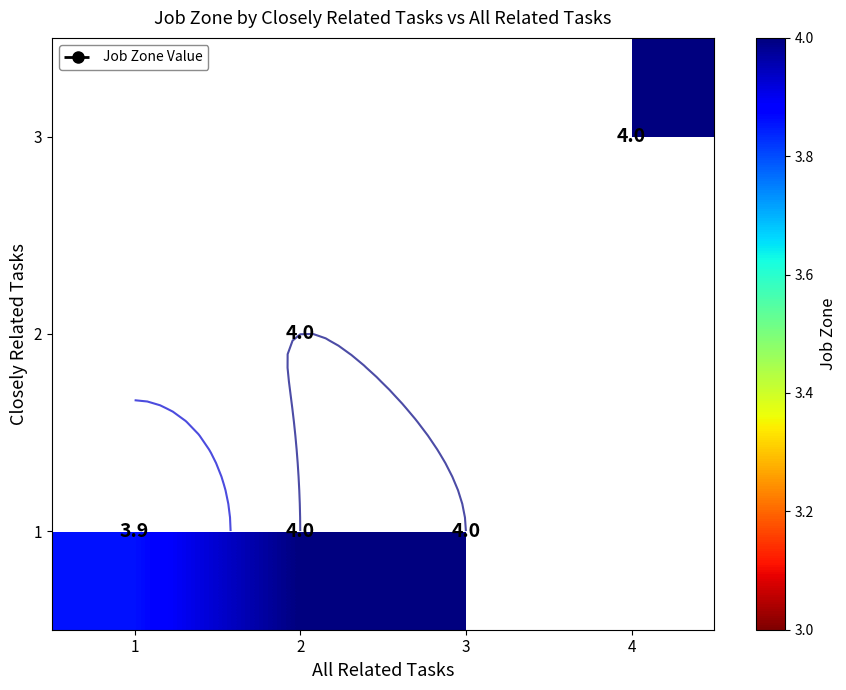

Which has a higher value, 2 or 1?

2